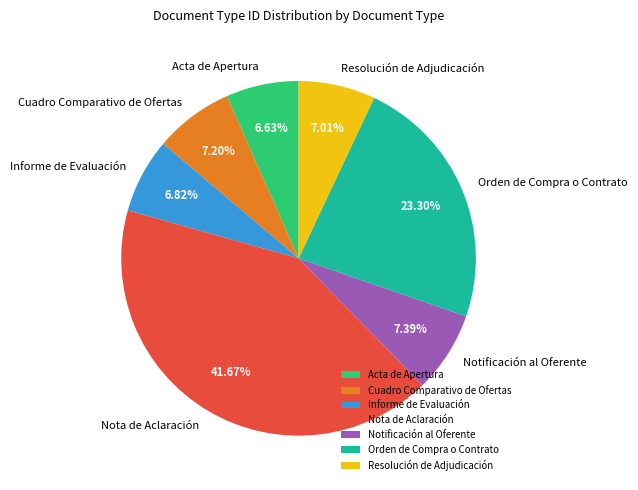

Which category has the biggest portion of the pie?

Nota de Aclaración